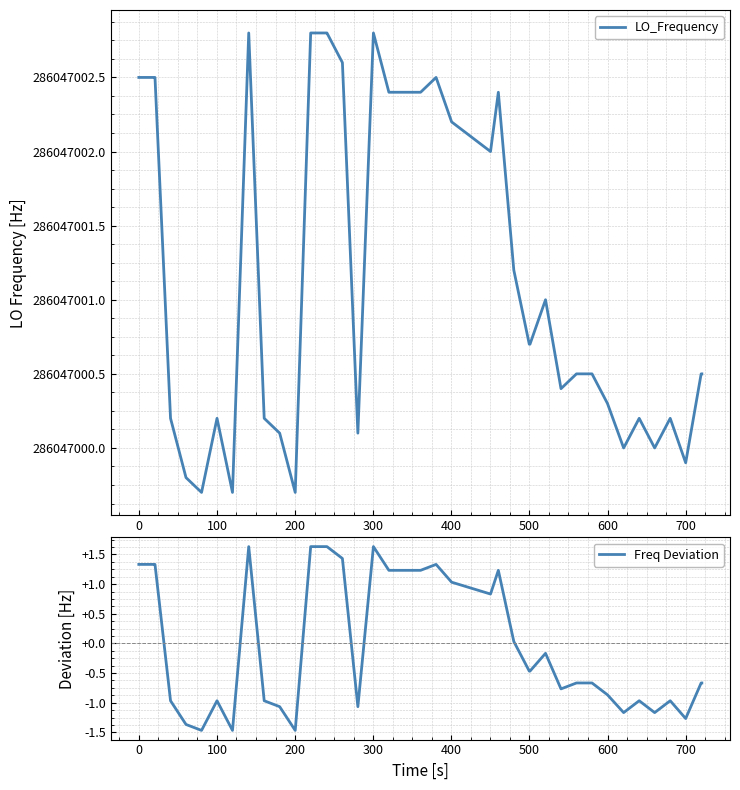

What is the maximum value for Freq Deviation?

1.6